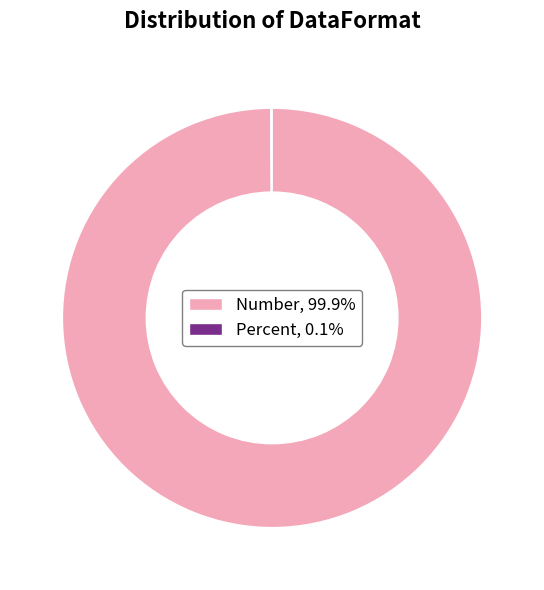

Does Number, 99.9% account for over 50% of the chart?

Yes